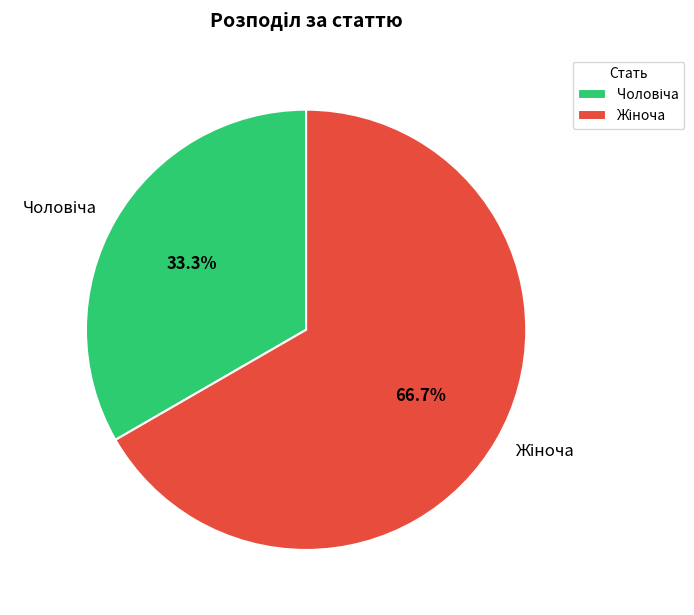

Does any single category account for the majority?

Yes